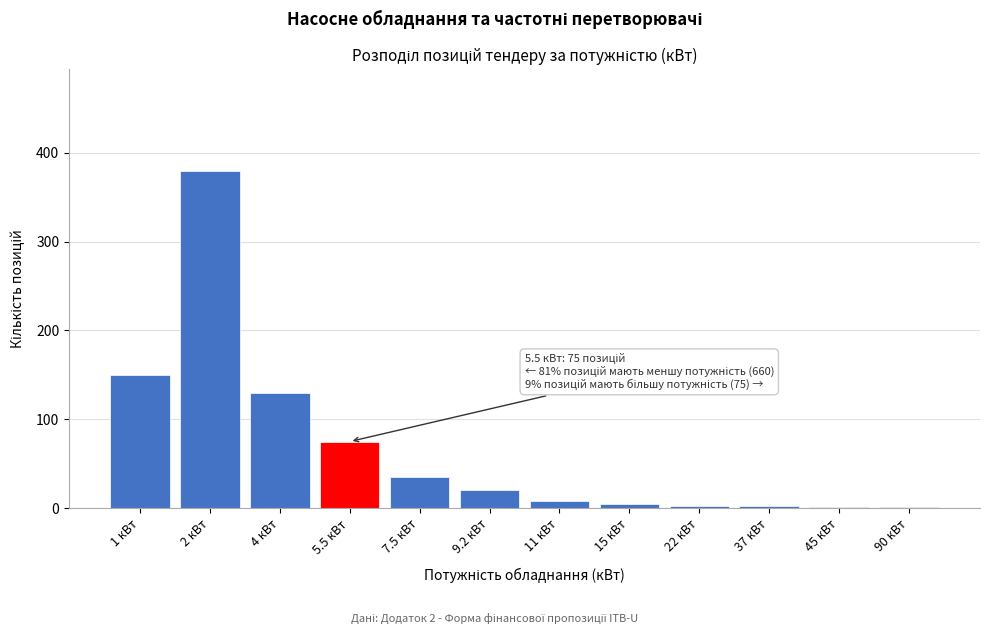

Between 4 кВт and 7.5 кВт, which is larger?

4 кВт